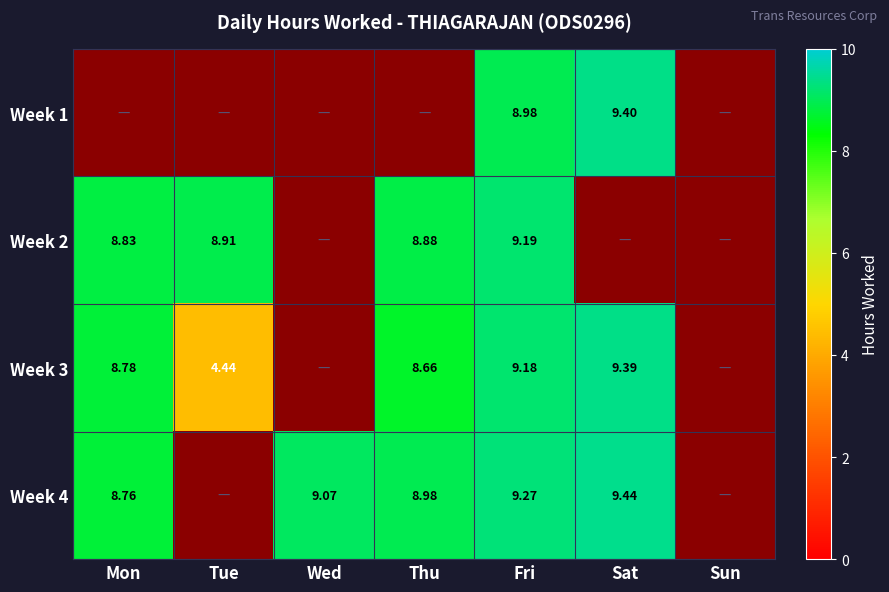

Rank the series at Sun from highest to lowest value.

Week 1, Week 2, Week 3, Week 4